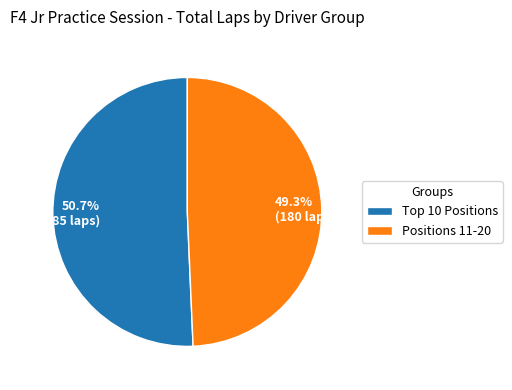

What portion of the pie excludes 50.7% (185 laps)?

49.3%